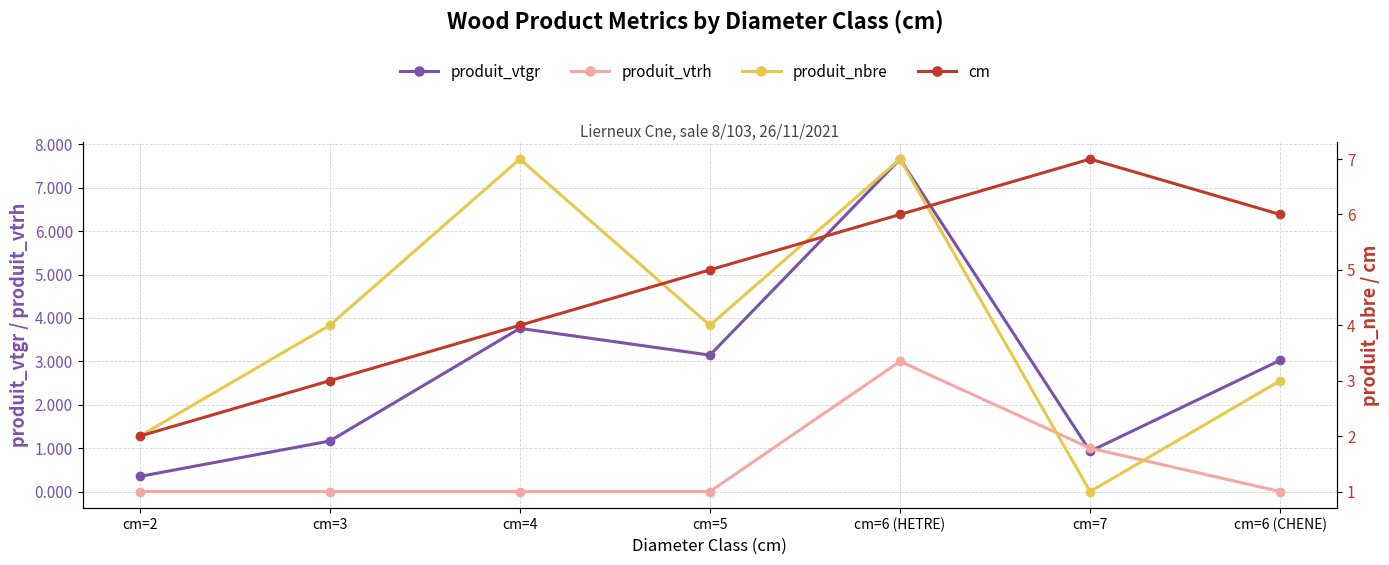

Which label corresponds to the largest value in the chart?

cm=6 (HETRE)